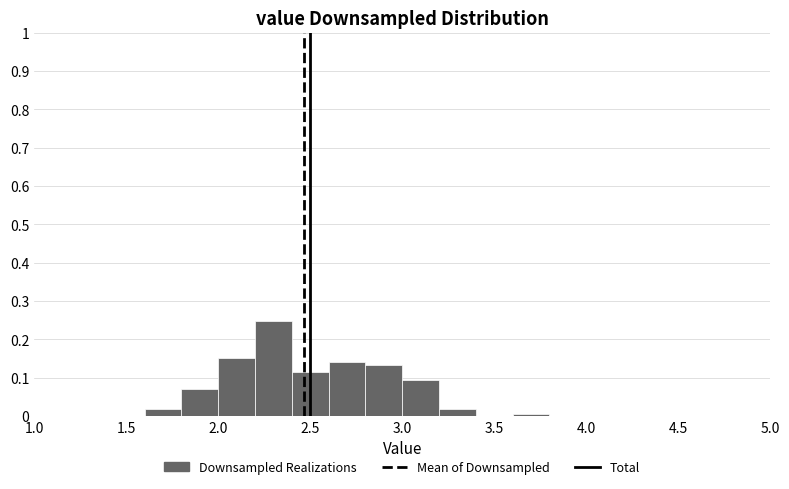

Over which range of the x-axis is the bar tallest?

2.2 to 2.4